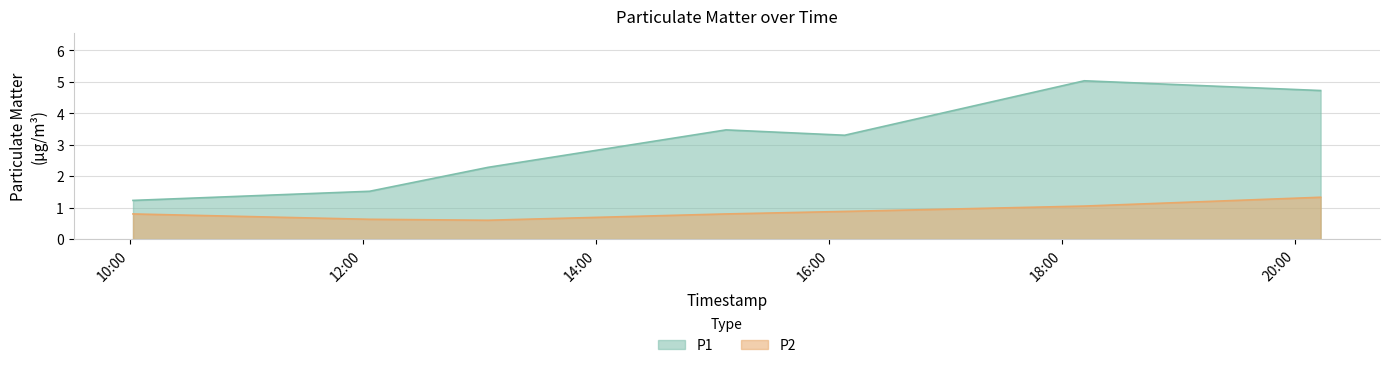

What is the difference between the P2 values at 2022-12-29T18:11:24 and 2022-12-29T16:08:01?

0.2